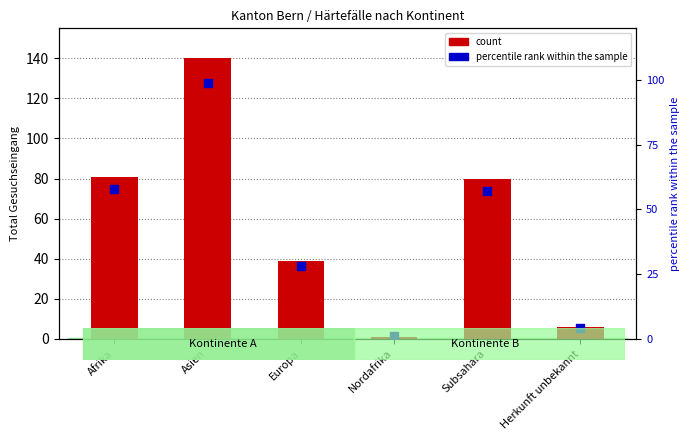

At which category is the sum across all series the highest?

Asien